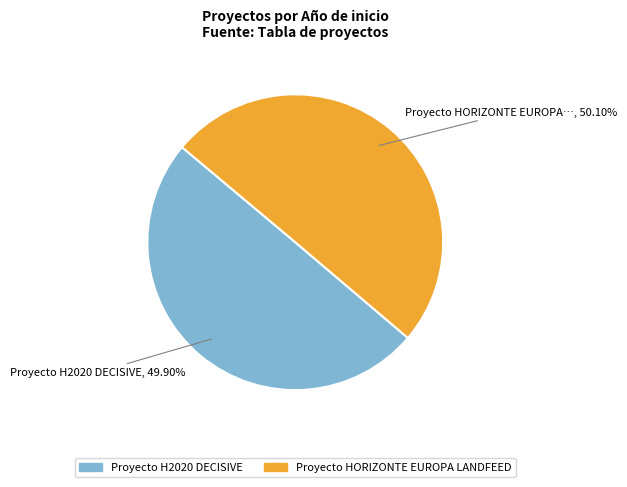

Do Proyecto H2020 DECISIVE and Proyecto HORIZONTE EUROPA LANDFEED together represent more than half of the pie?

Yes